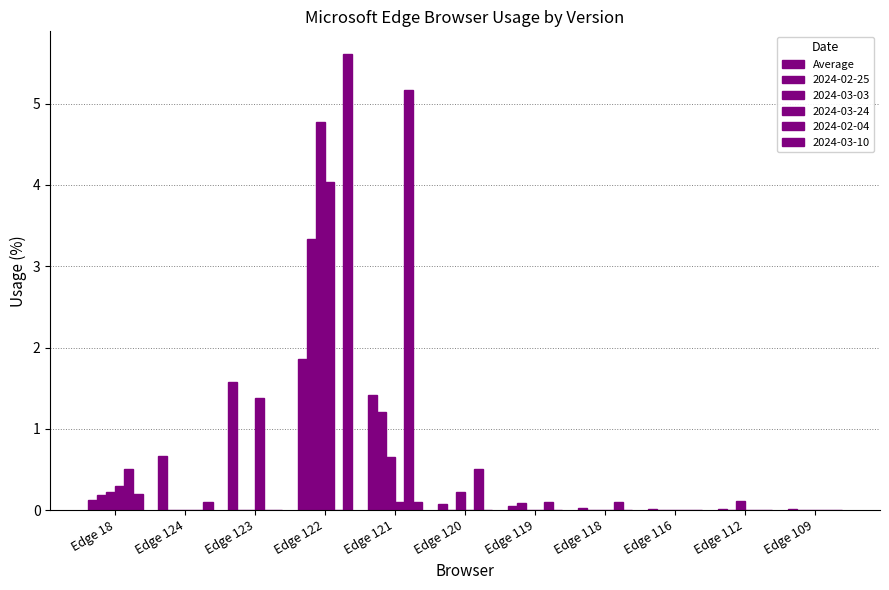

What is the label of the 10th bar from the left?

Edge 112